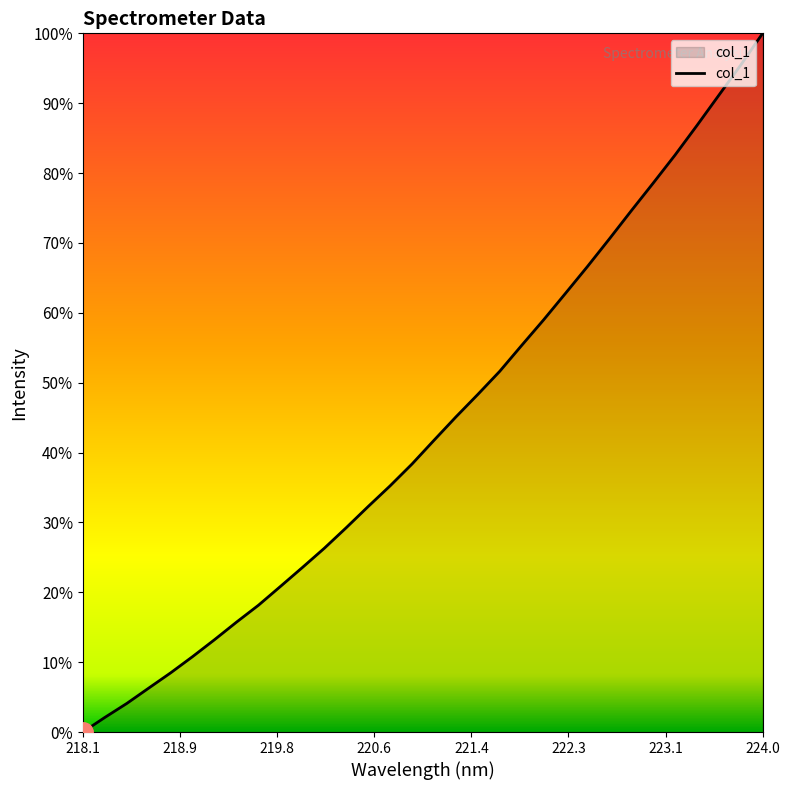

What is the maximum value shown in the chart?

100.0